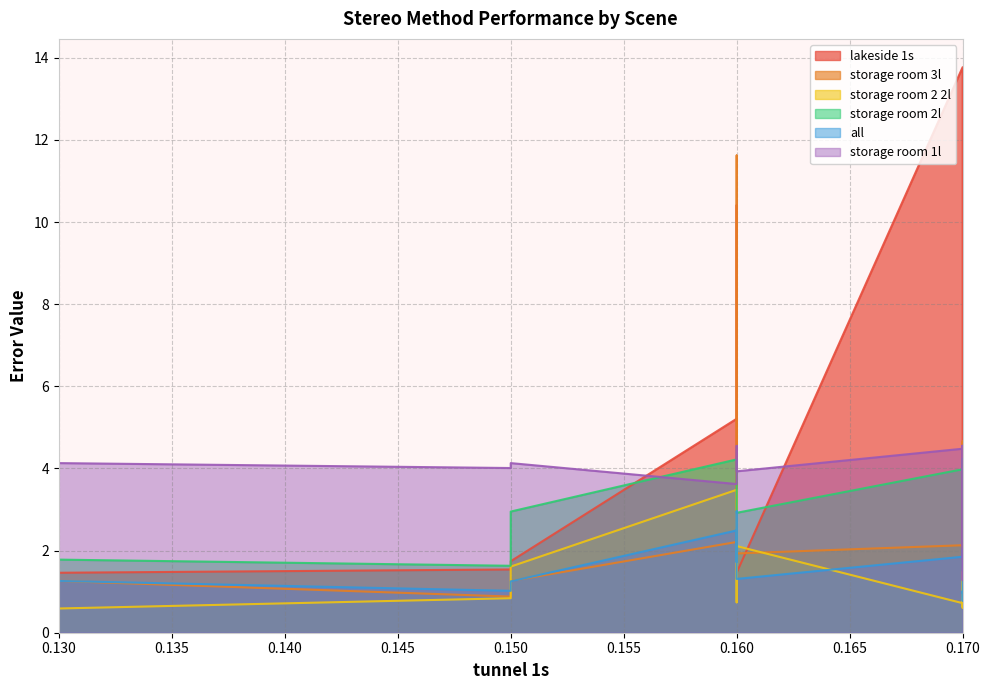

True or false: lakeside 1s and all intersect in this chart.

False